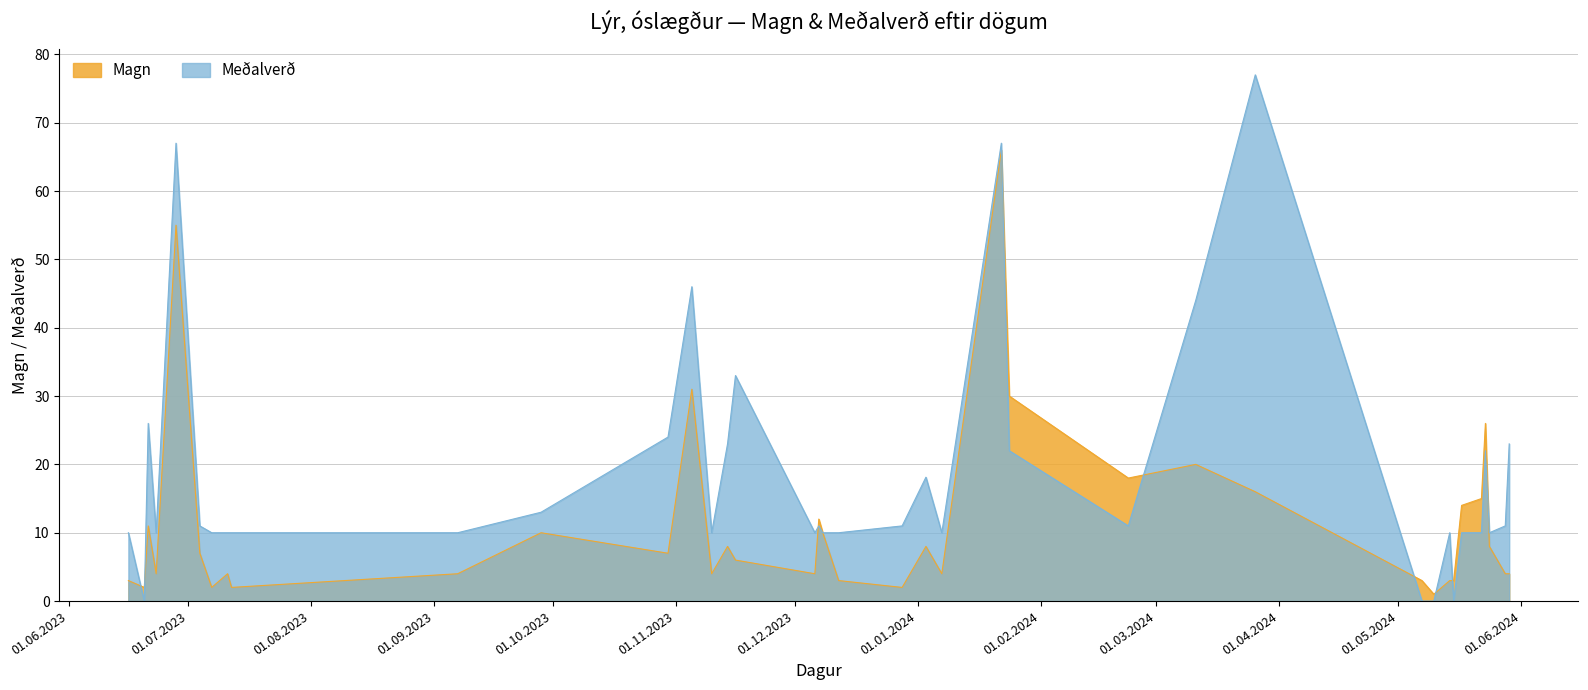

What is the average value of the Meðalverð series?

18.7